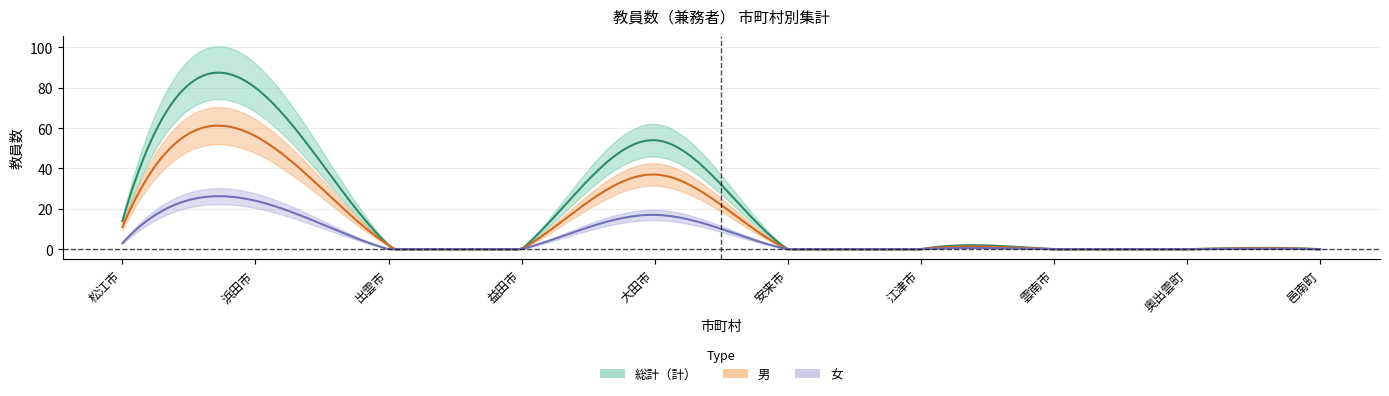

Between 出雲市 and 雲南市, which is larger?

出雲市